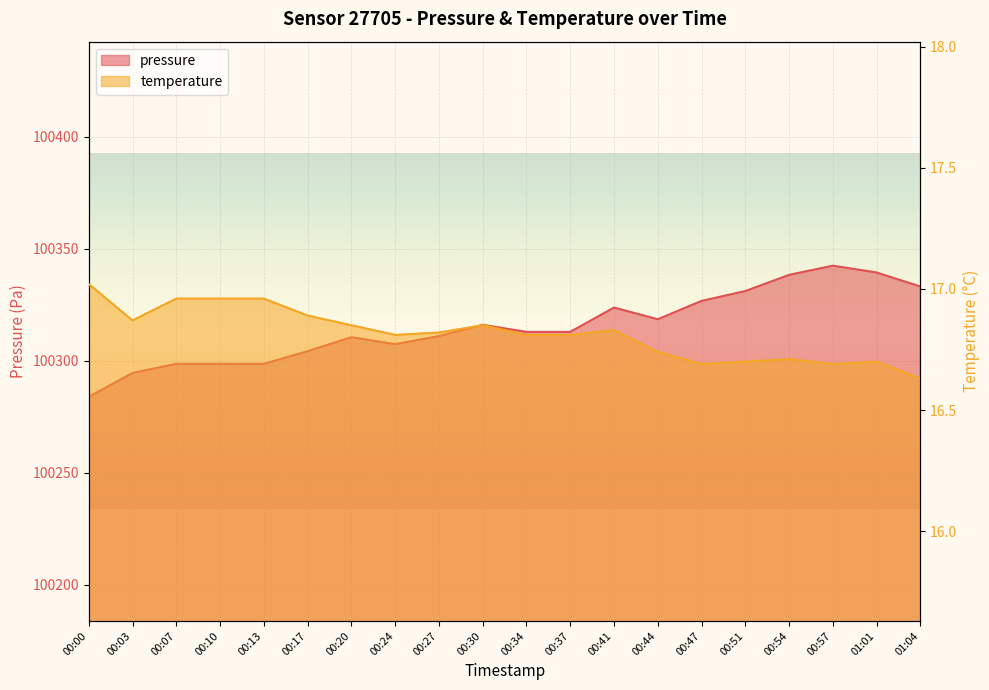

How many lines are shown in the chart?

2